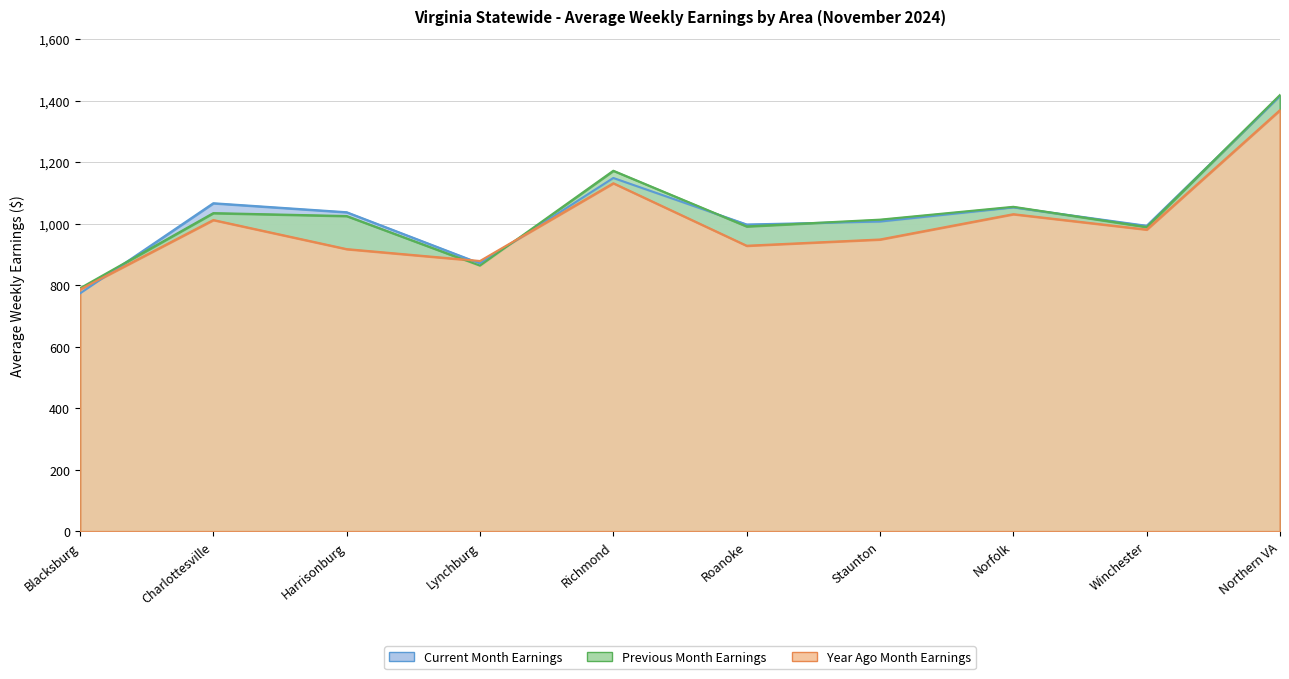

Which has a higher value, Charlottesville or Northern VA?

Northern VA